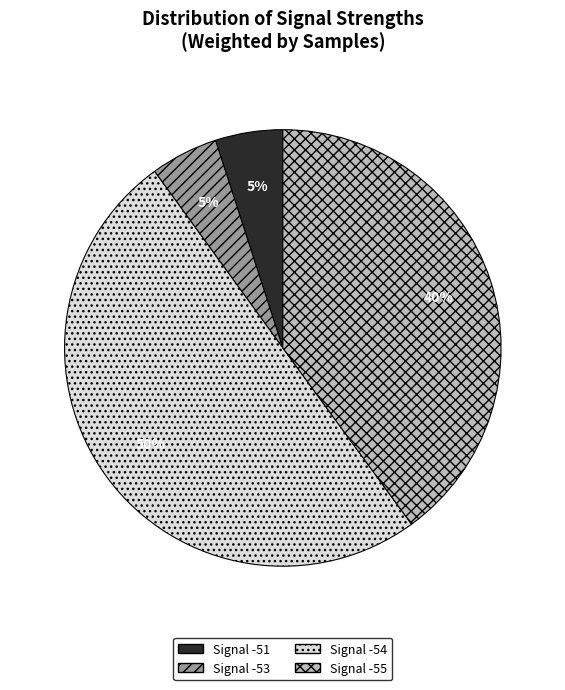

True or false: Signal -51 accounts for 16% of the total.

False